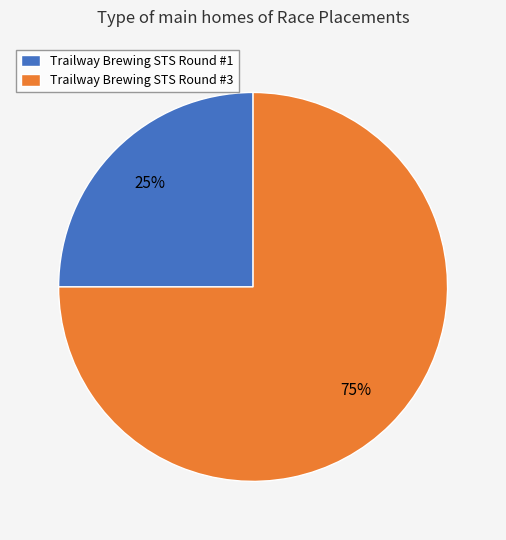

Between Trailway Brewing STS Round #3 and Trailway Brewing STS Round #1, which is larger?

Trailway Brewing STS Round #3